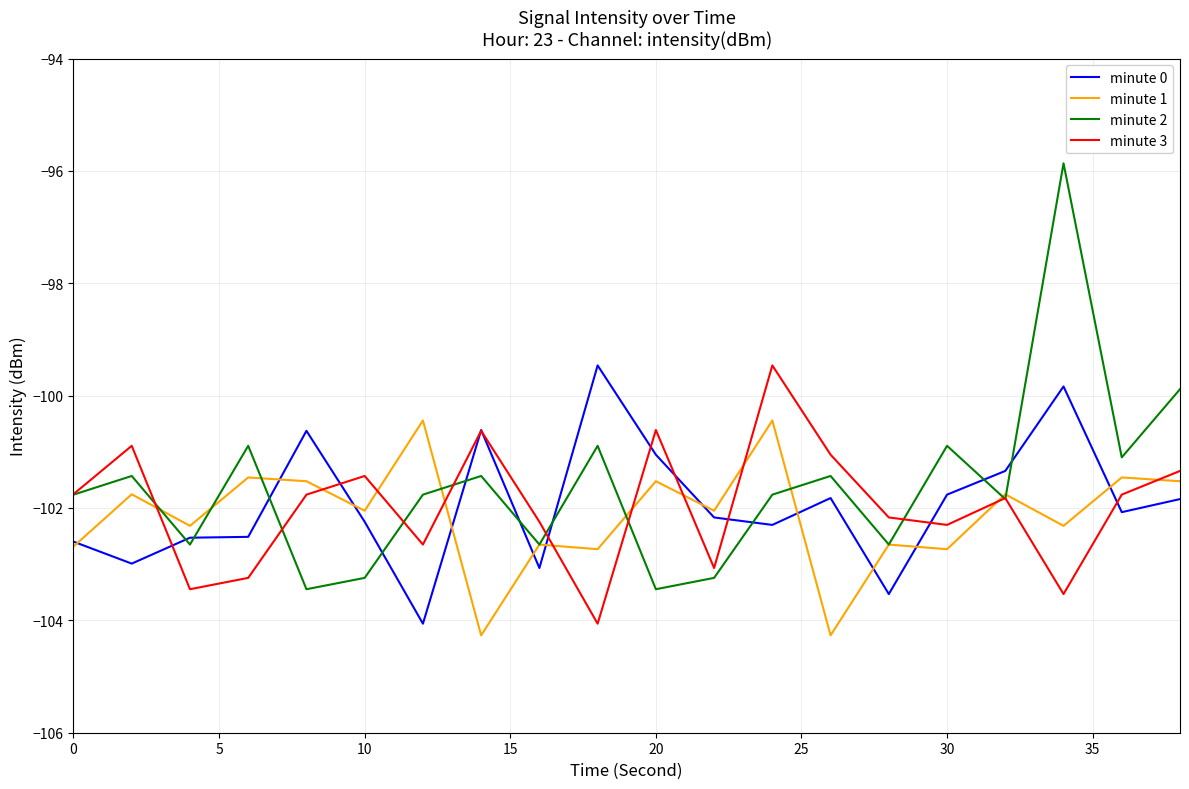

What is the highest value of the minute 1 series?

-100.4